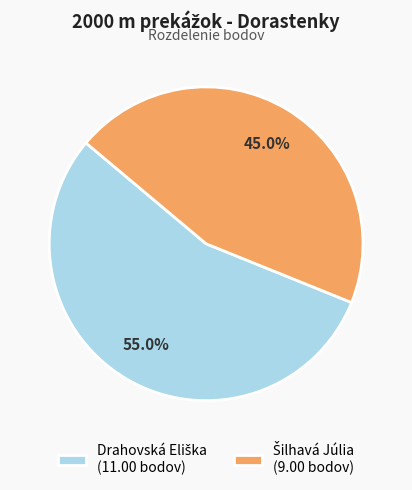

Does any single category account for the majority?

Yes